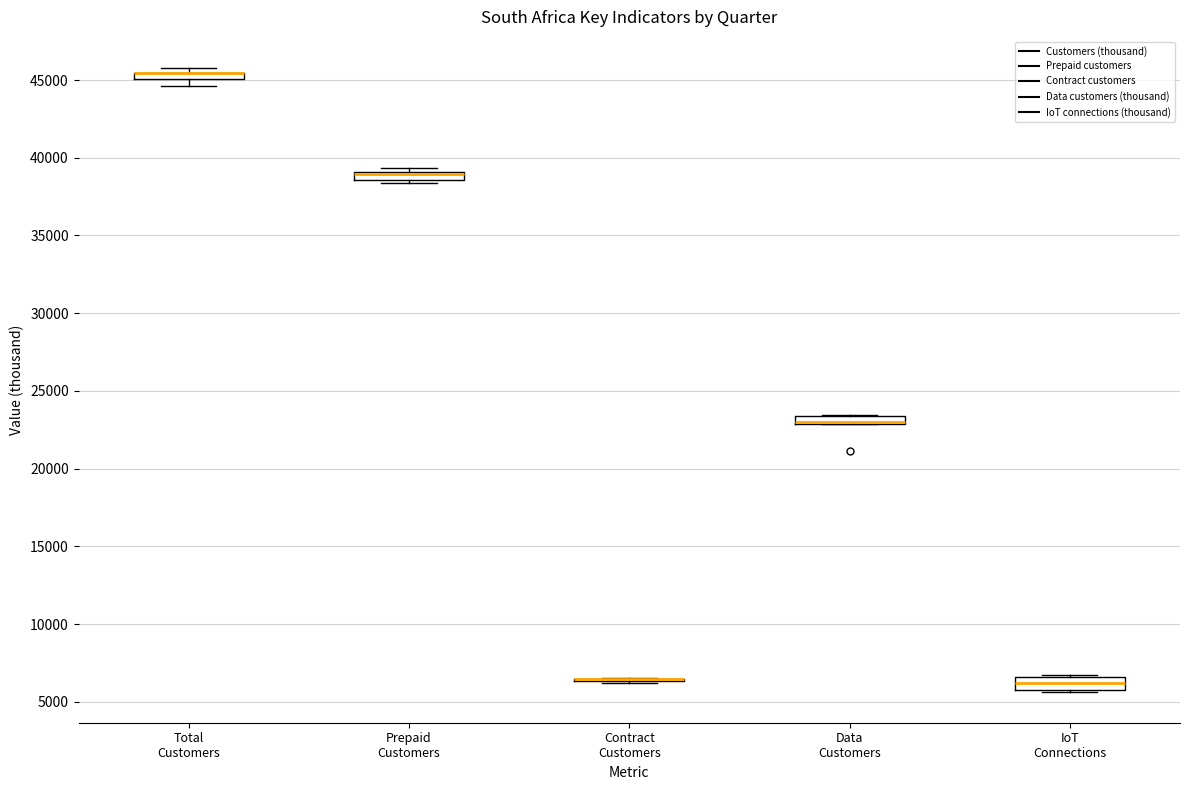

Where is the lower edge of the box for Total Customers on the y-axis? The values are not printed on the chart, so give them approximately, as read against the axis.

45000